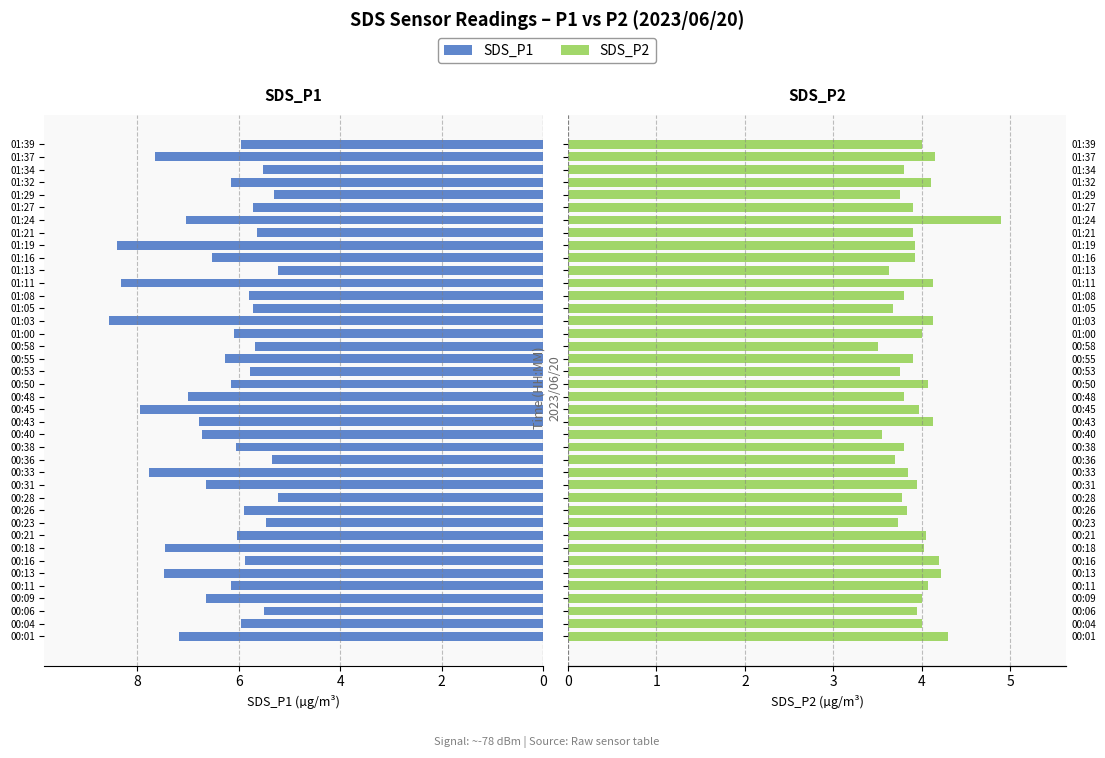

How many groups of bars are there?

40